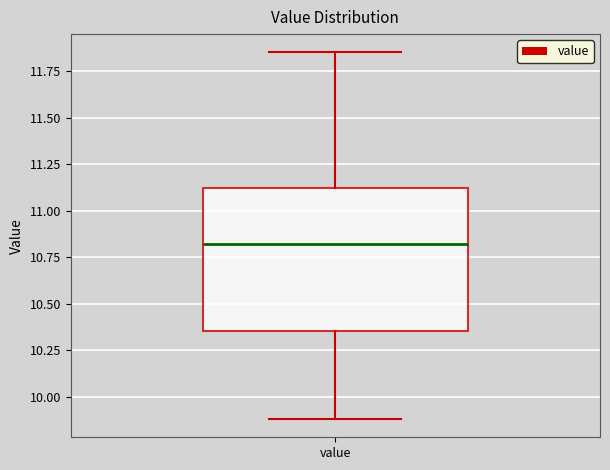

Transcribe this box plot: give where the median line is, the range the box spans, and where the two whiskers end, as read against the y-axis. The values are not printed on the chart, so give them approximately, as read against the axis.

median 10.80, box 10.35 to 11.10, whiskers 9.90 to 11.85